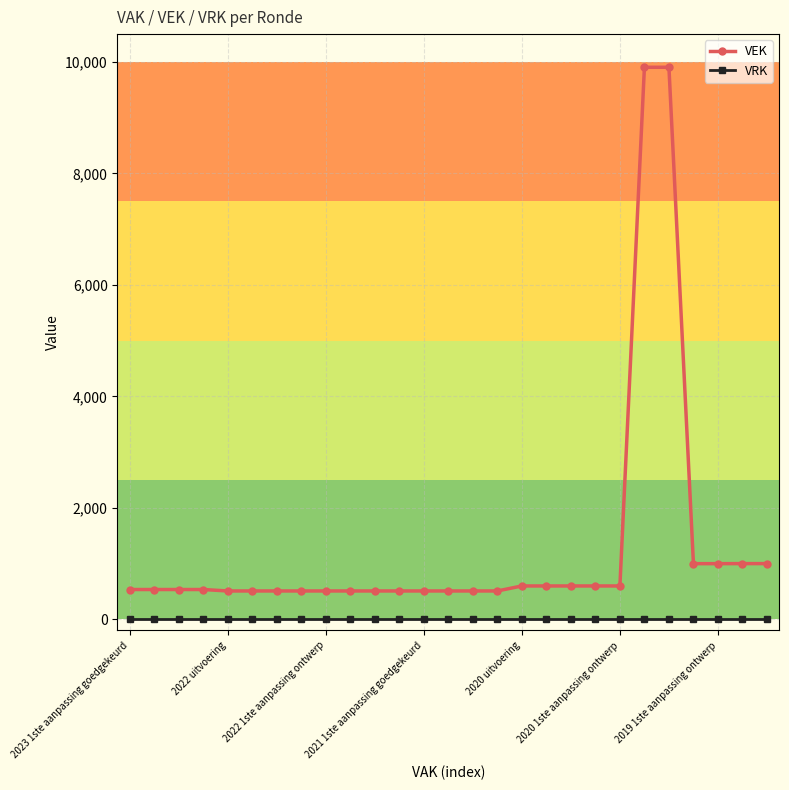

Which series has the widest spread of values?

VEK